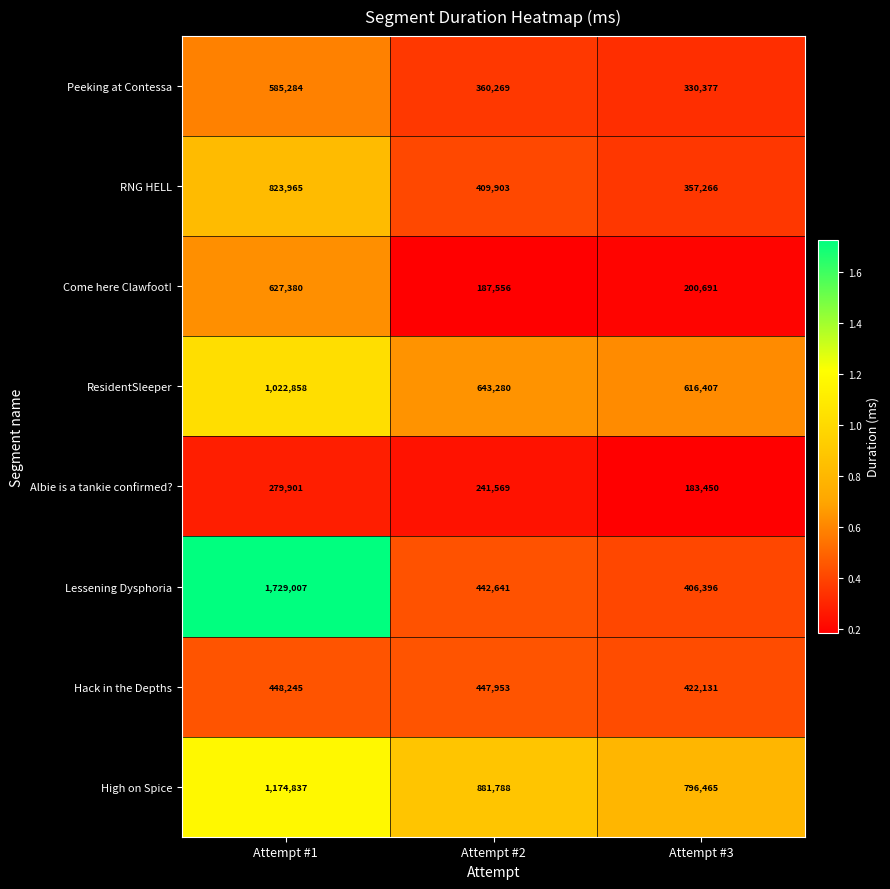

Where is Come here Clawfoot! nearest to the value 407468?

Attempt #3